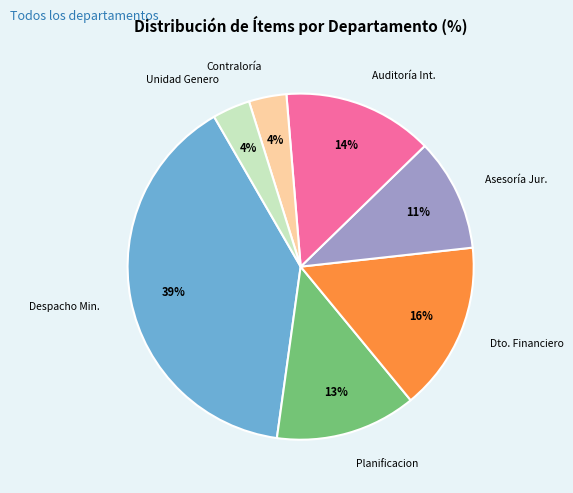

Is there any slice that represents more than half of the pie?

No